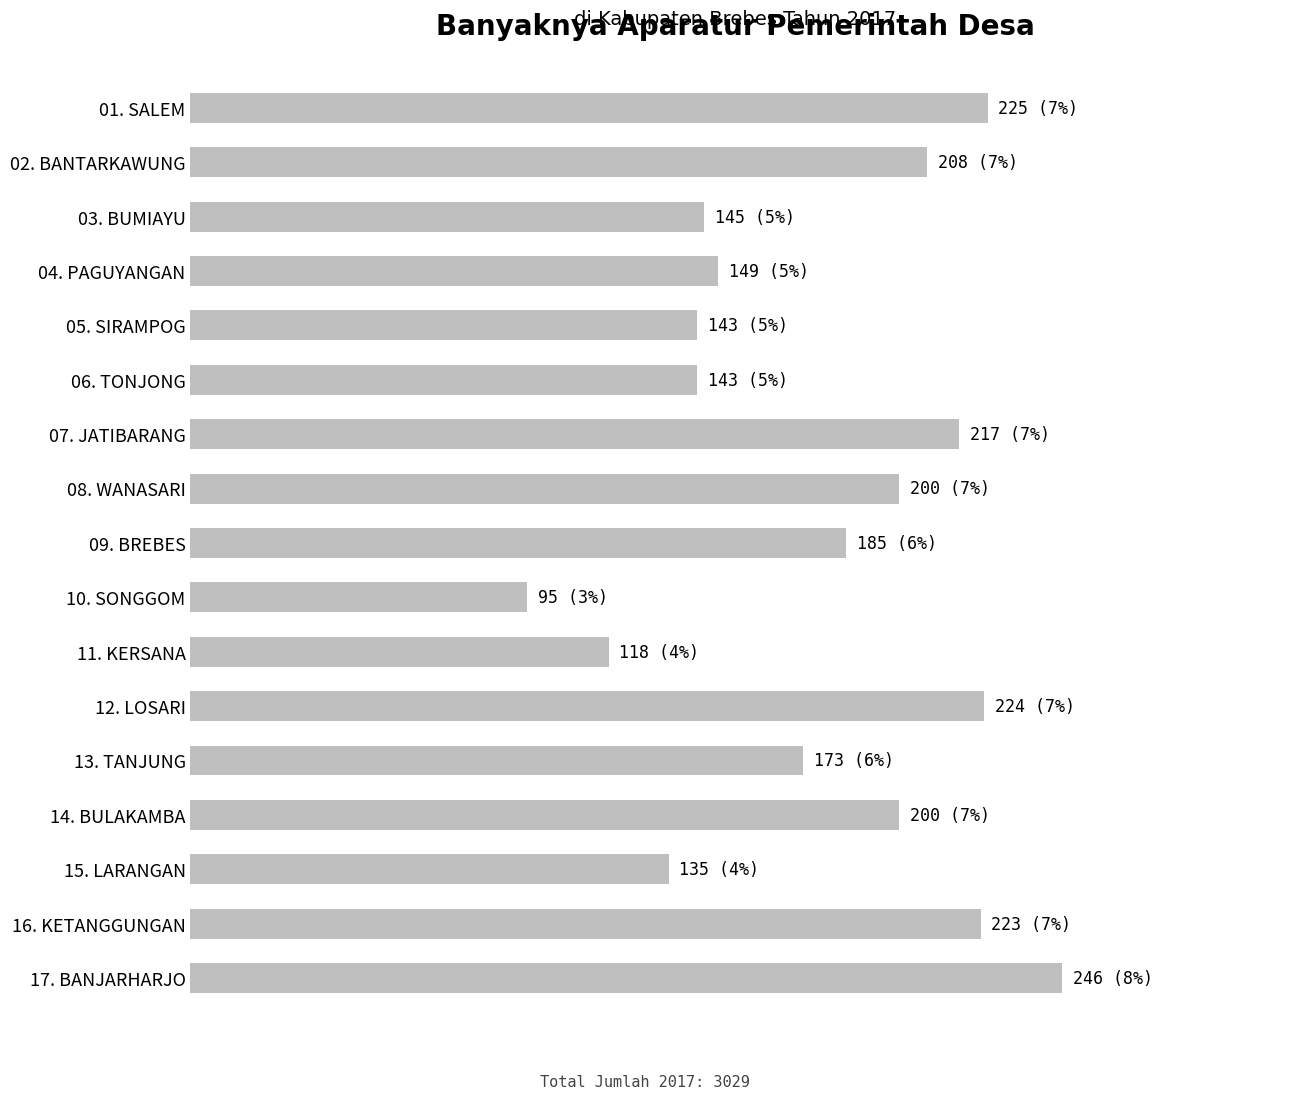

Does the chart contain any negative values?

No